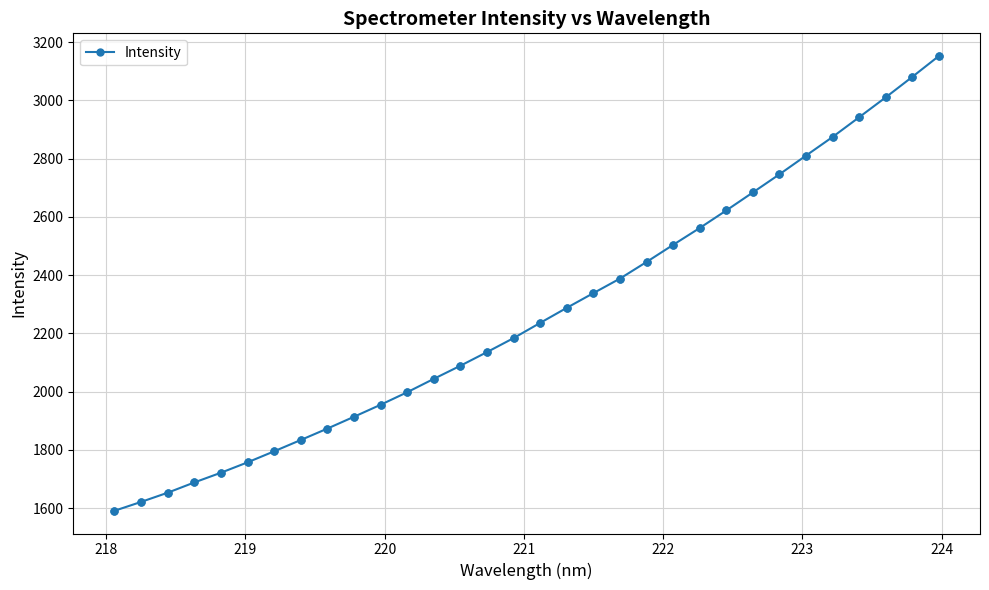

What is the value of the 6th point from the left?

1757.4